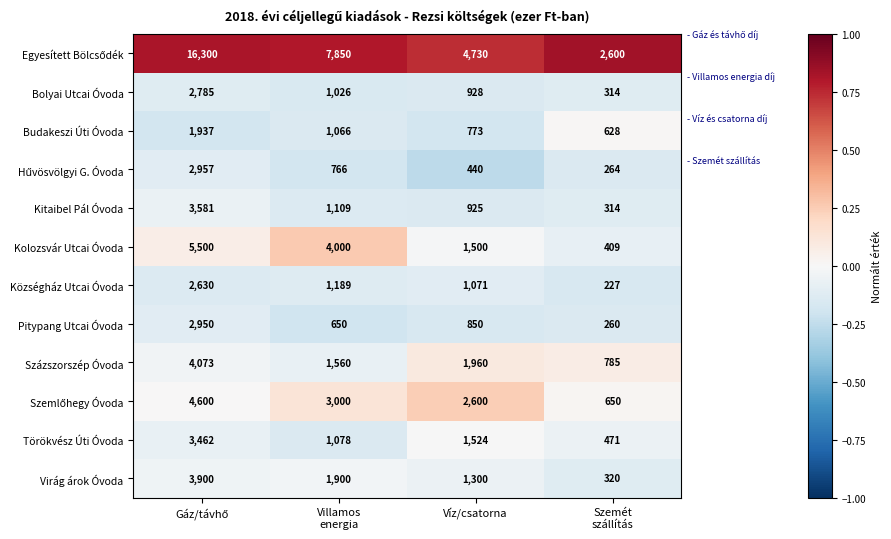

What is the difference between the highest and lowest values at Víz/csatorna?

4290